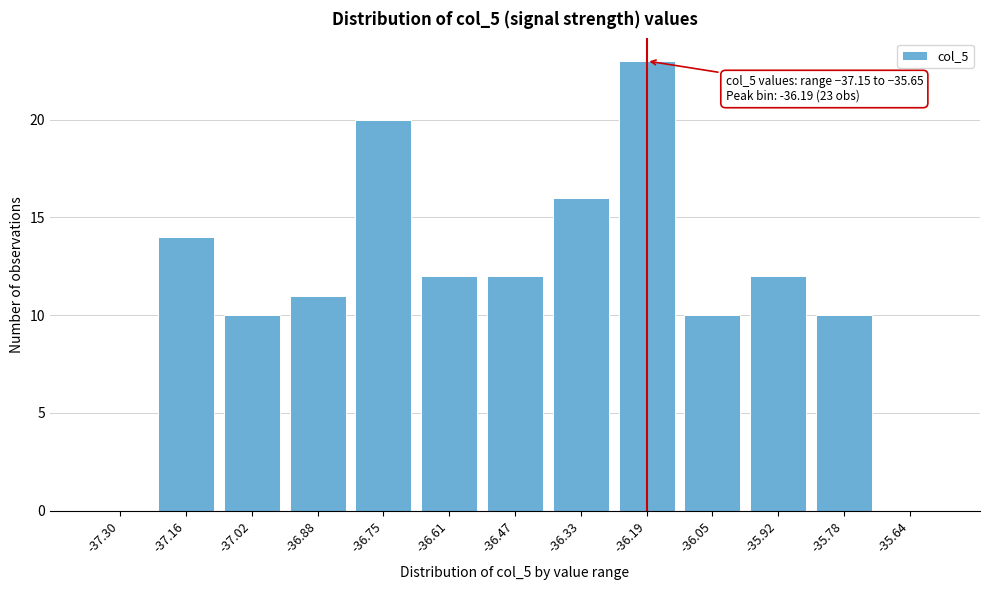

Reading right to left, list all the values displayed in this chart.

-35.64=0	-35.78=10	-35.92=12	-36.05=10	-36.19=23	-36.33=16	-36.47=12	-36.61=12	-36.75=20	-36.88=11	-37.02=10	-37.16=14	-37.30=0